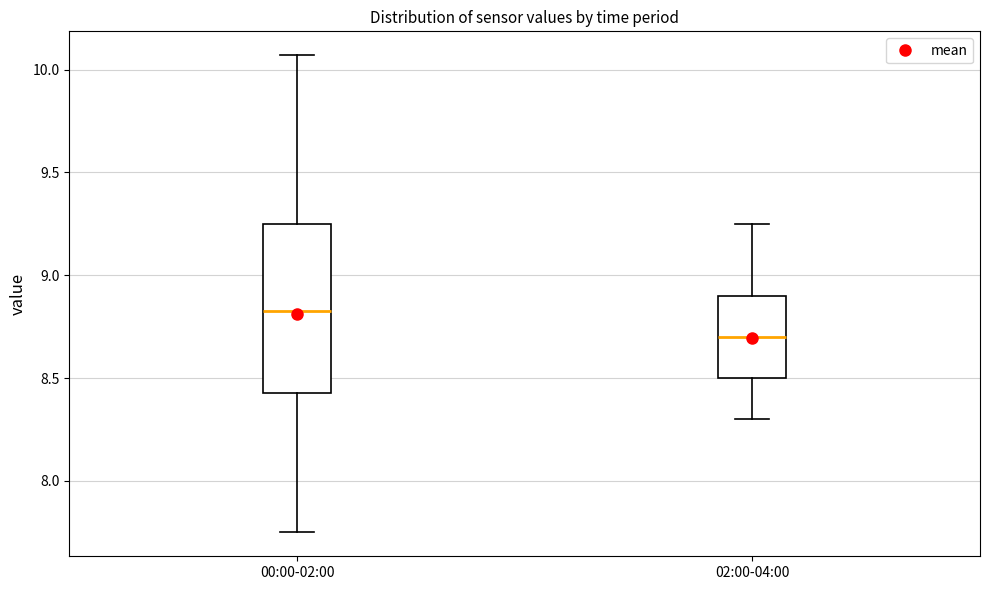

Where is the lower edge of the box for 02:00-04:00 on the y-axis? The values are not printed on the chart, so give them approximately, as read against the axis.

8.50